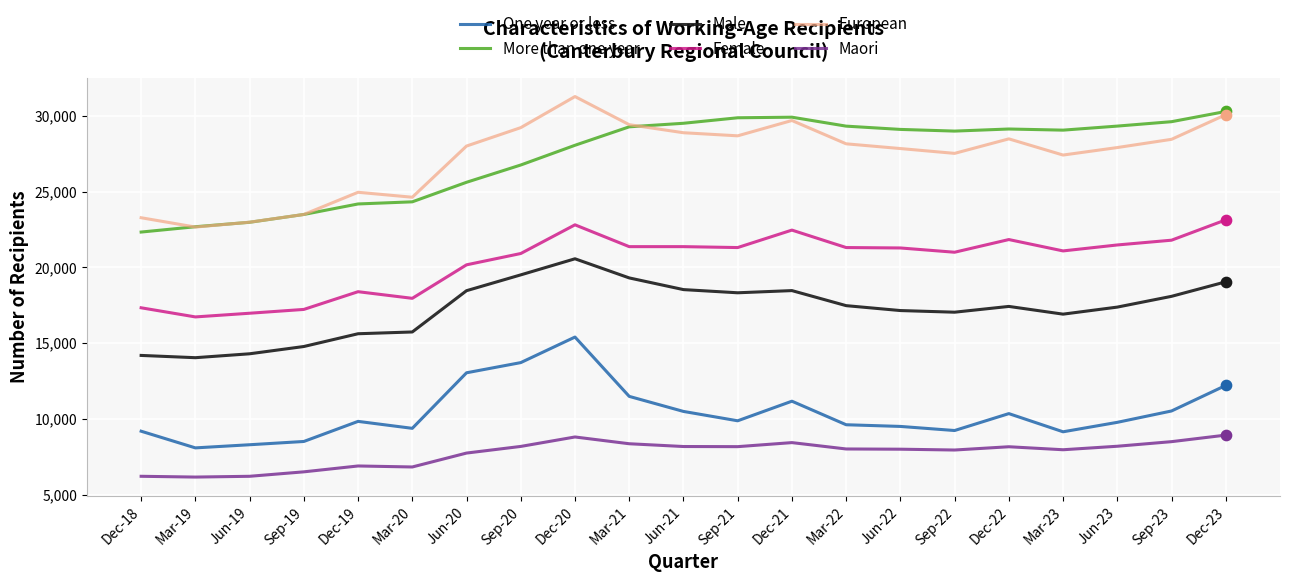

At how many categories does at least one series exceed 19340?

21